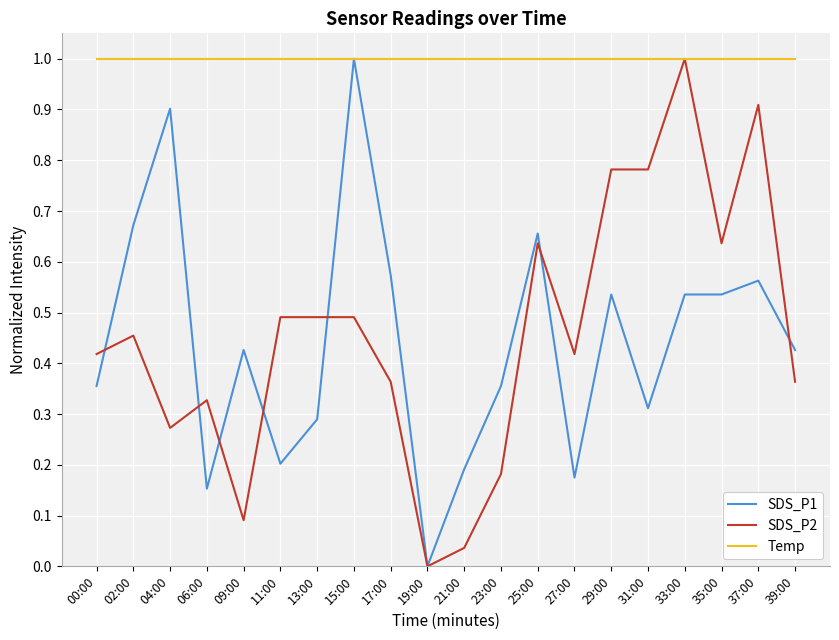

Between 23:00 and 25:00, which series saw the biggest shift?

SDS_P2